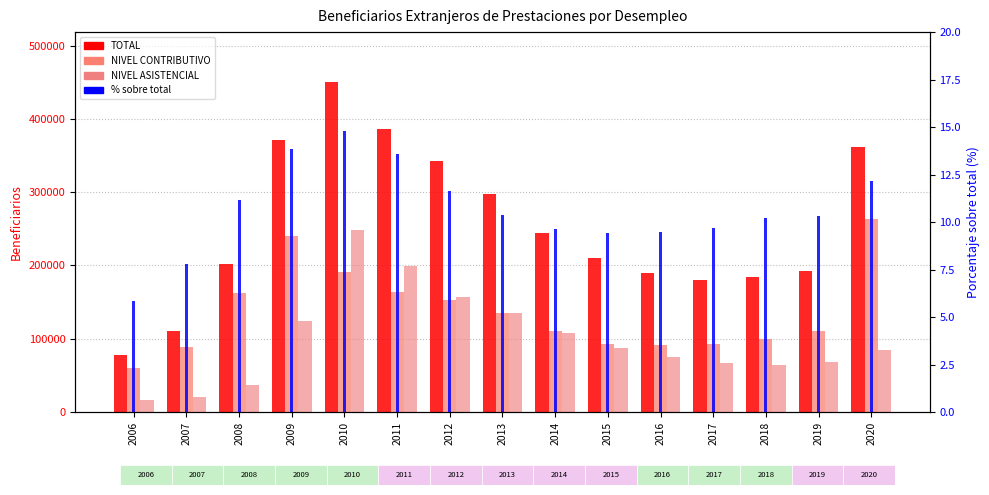

The value of % sobre total at 2010 is 14.8. True or false?

True